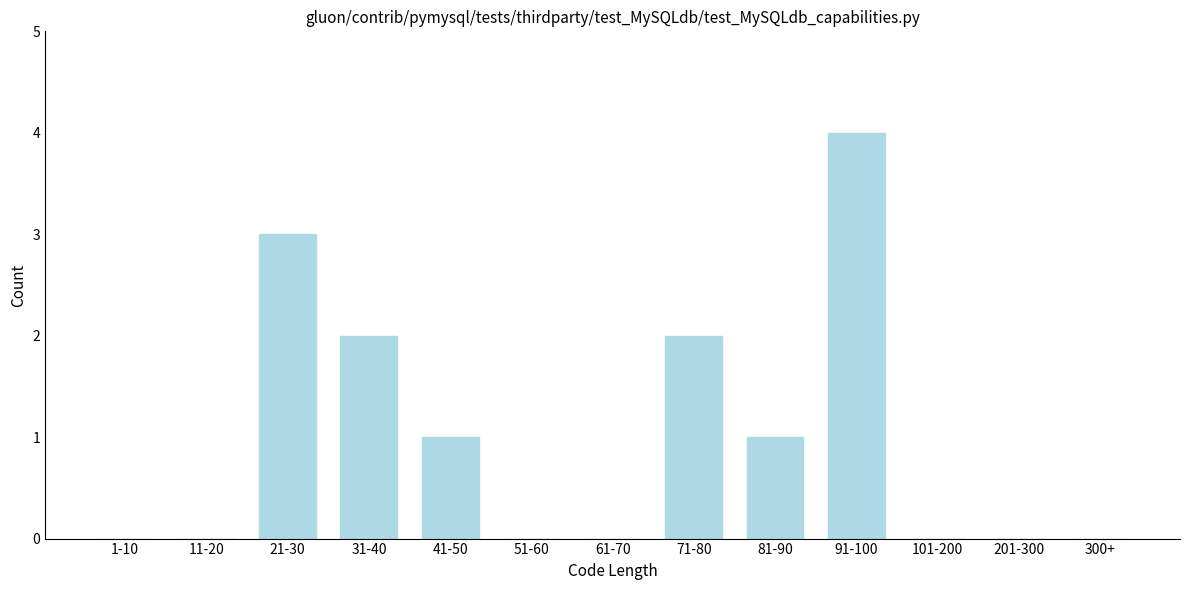

Reading left to right, transcribe all the data shown in this chart.

1-10=0	11-20=0	21-30=3	31-40=2	41-50=1	51-60=0	61-70=0	71-80=2	81-90=1	91-100=4	101-200=0	201-300=0	300+=0